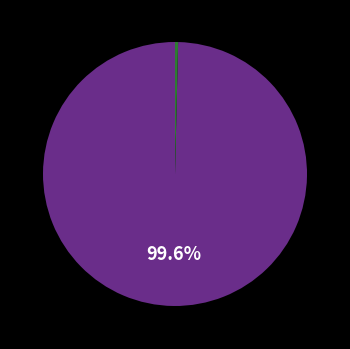

To the nearest percent, what is the difference between the largest and smallest slice percentages?

99%